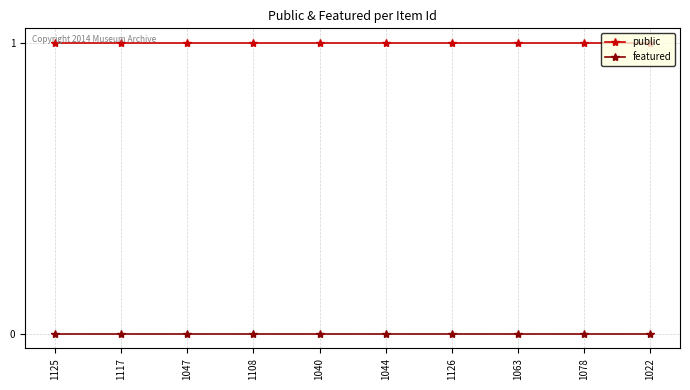

What is the total value across all series at 1022?

1